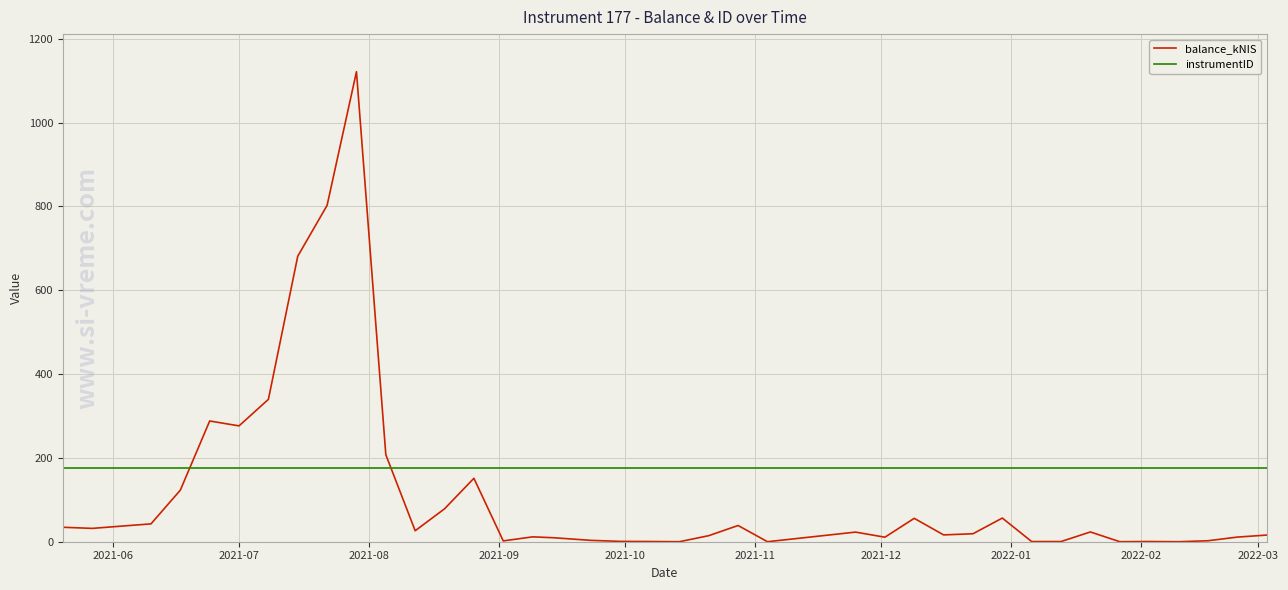

Does the chart have visible grid lines?

Yes